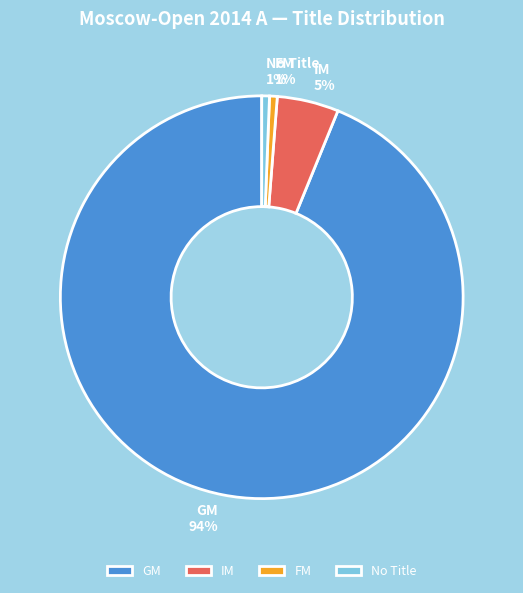

How many slices are in this pie chart?

4